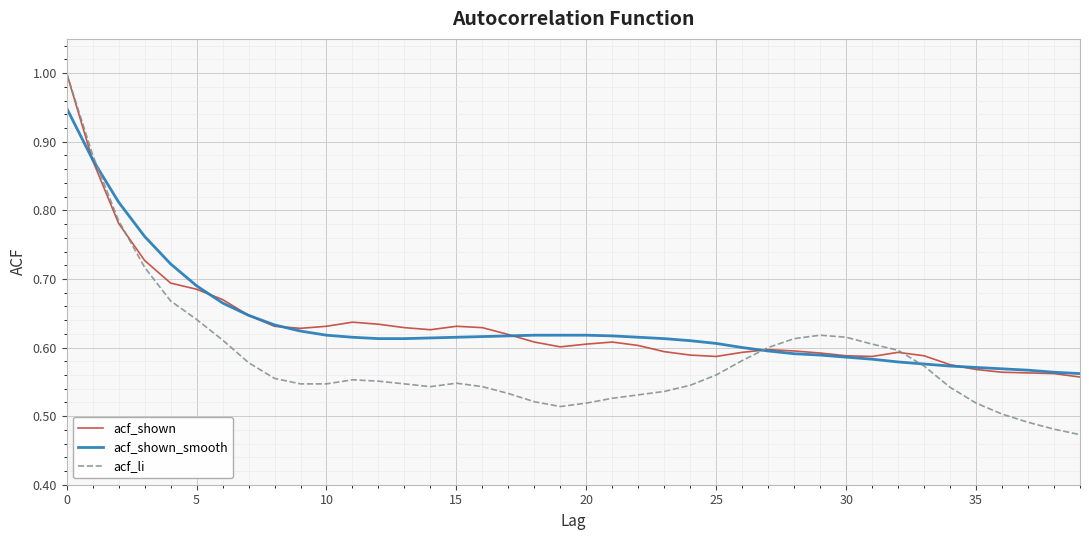

True or false: acf_shown and acf_li intersect in this chart.

True